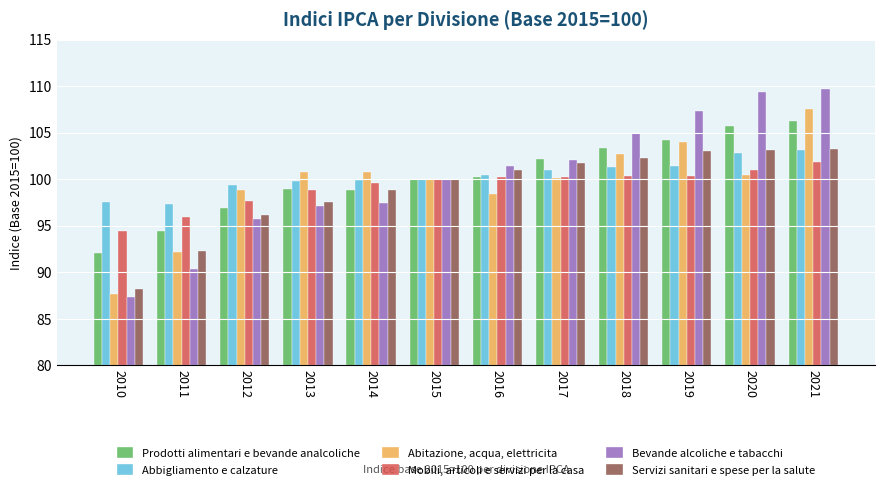

Where does the Bevande alcoliche e tabacchi series first go above 101?

2016